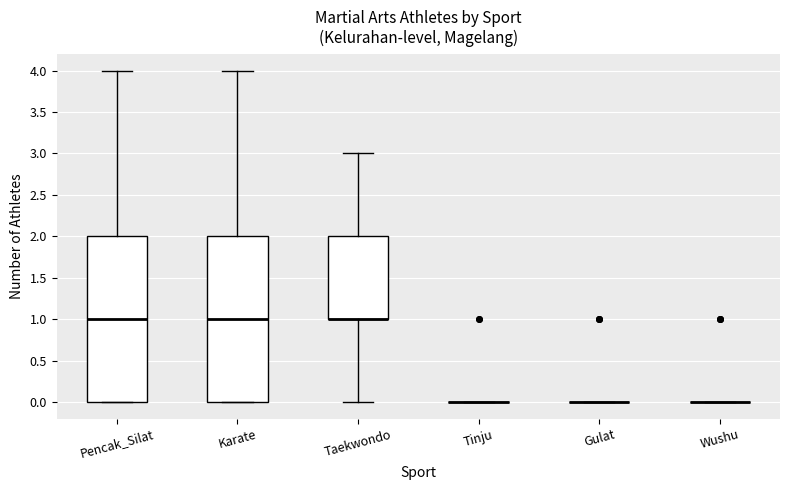

Where does the upper whisker of the box for Pencak_Silat end on the y-axis? The values are not printed on the chart, so give them approximately, as read against the axis.

4